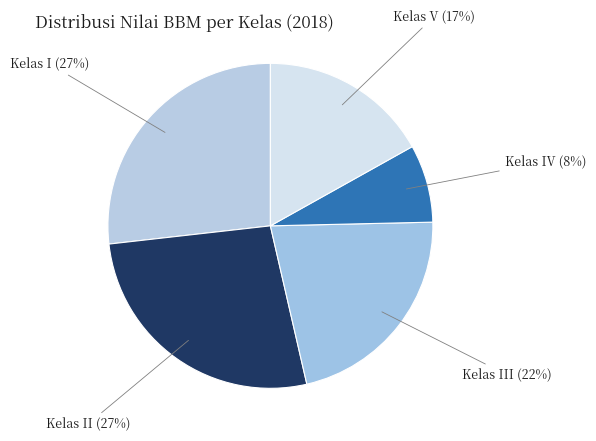

To the nearest percent, what is the average slice percentage?

20%